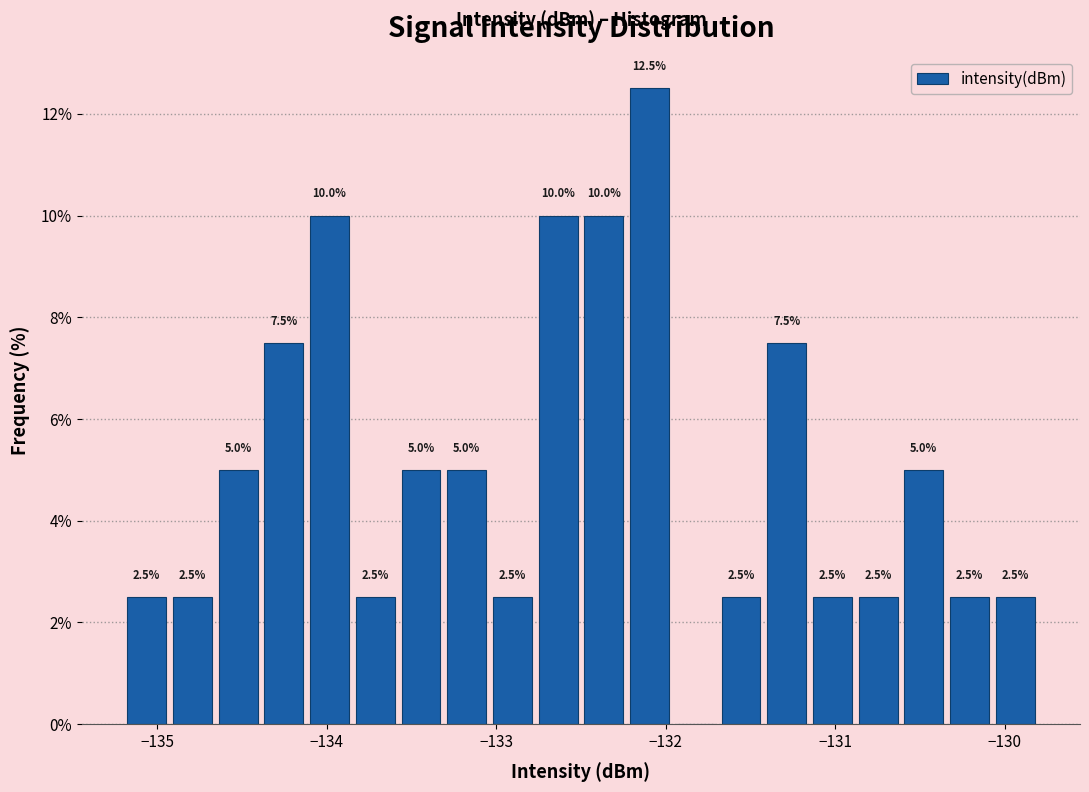

Read against the x-axis, roughly where is the centre of the tallest bar?

-132.1